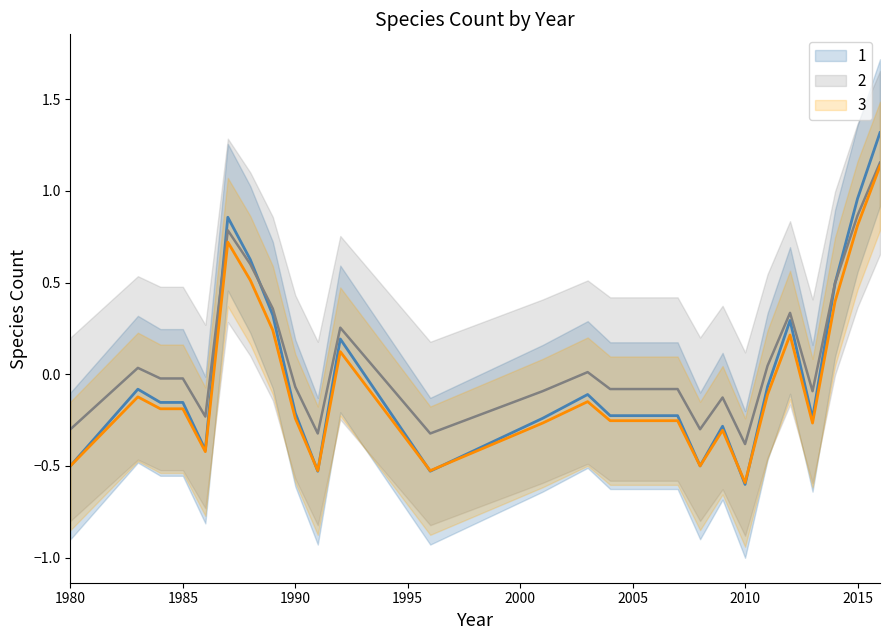

True or false: 2 has more than 0 interior local peaks.

True